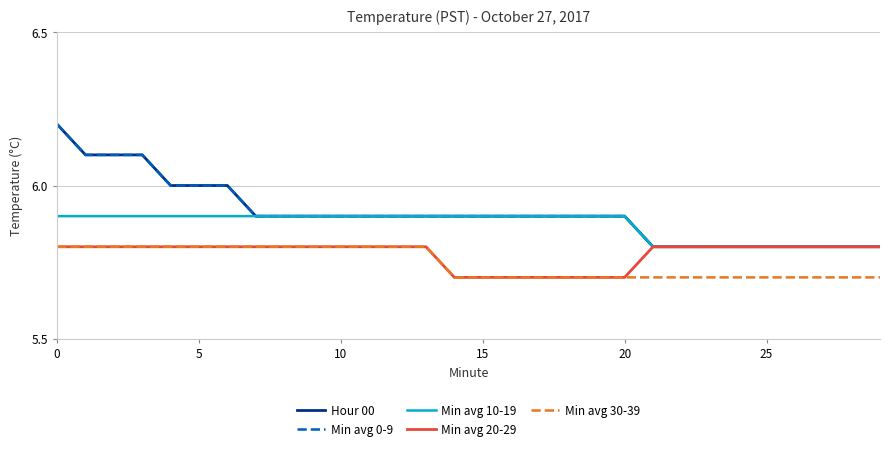

At which label does Min avg 10-19 reach its minimum?

21